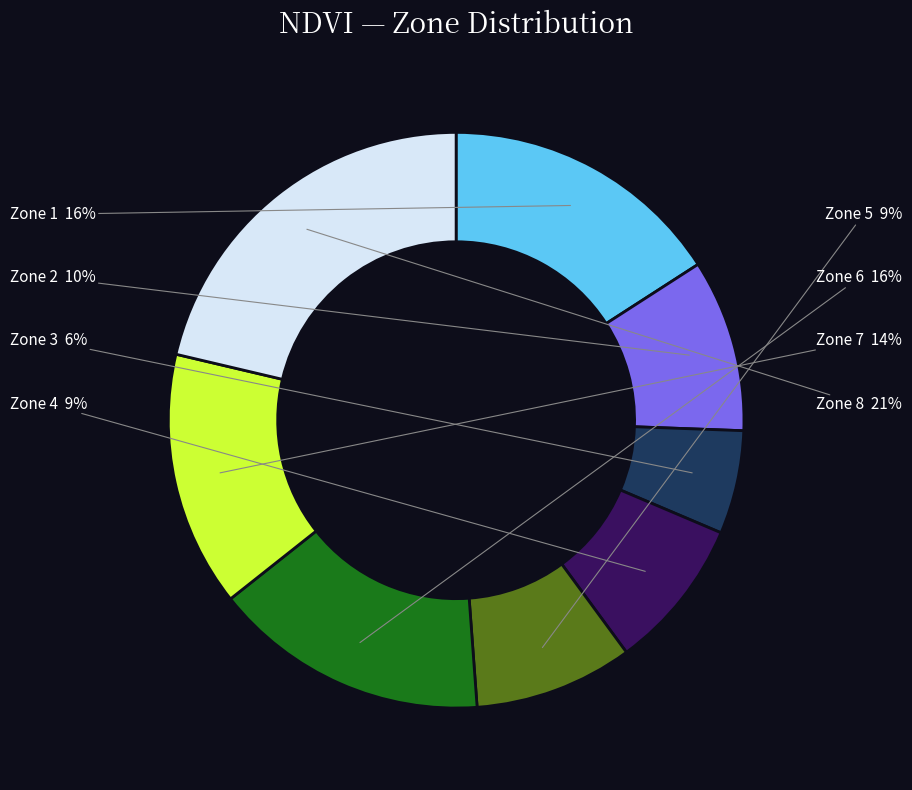

Is there any slice that represents more than half of the pie?

No